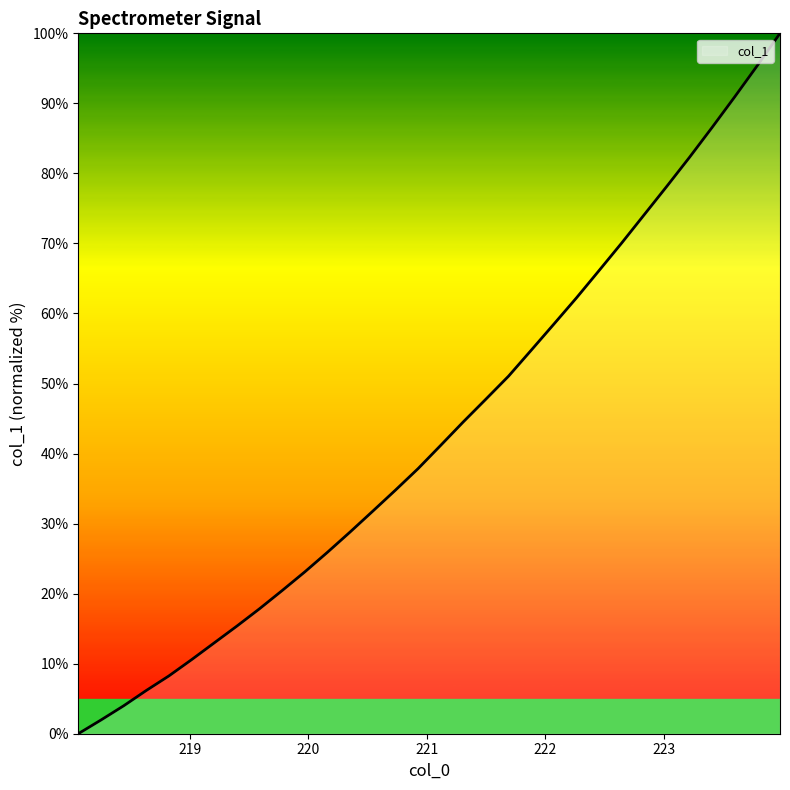

What is the maximum value shown in the chart?

100.0